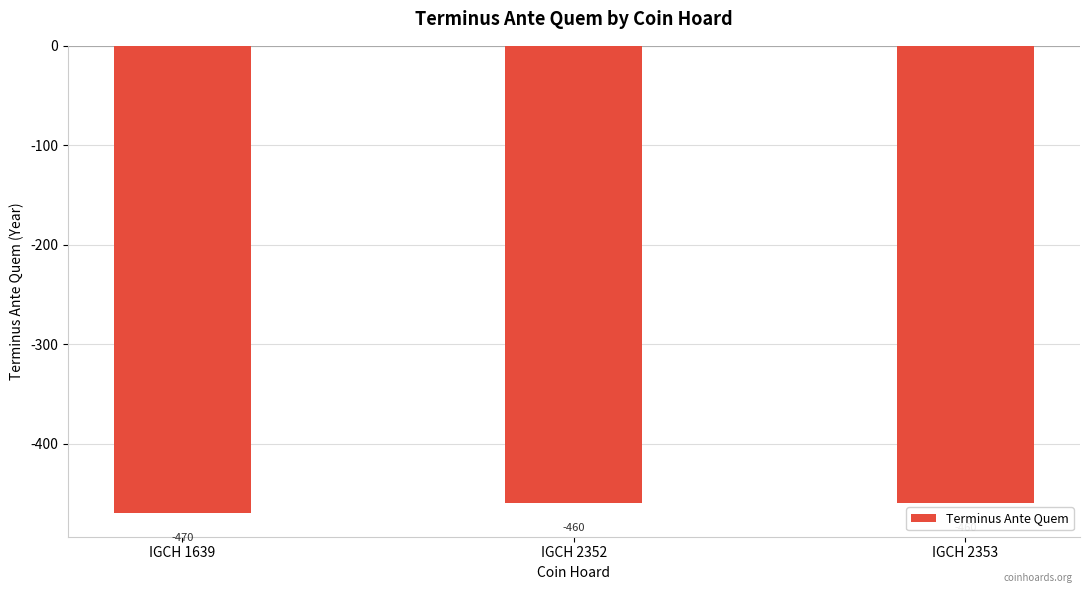

Is it true that the value at IGCH 1639 is -470?

True